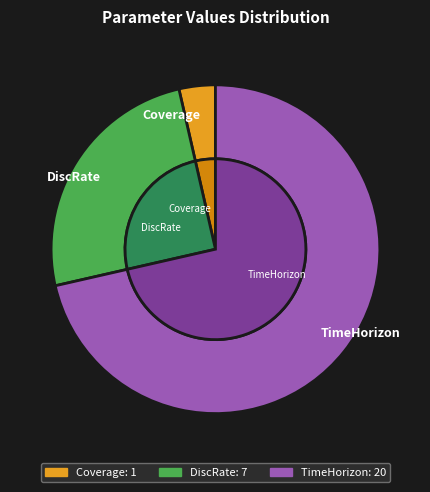

Does DiscRate account for over 50% of the chart?

No